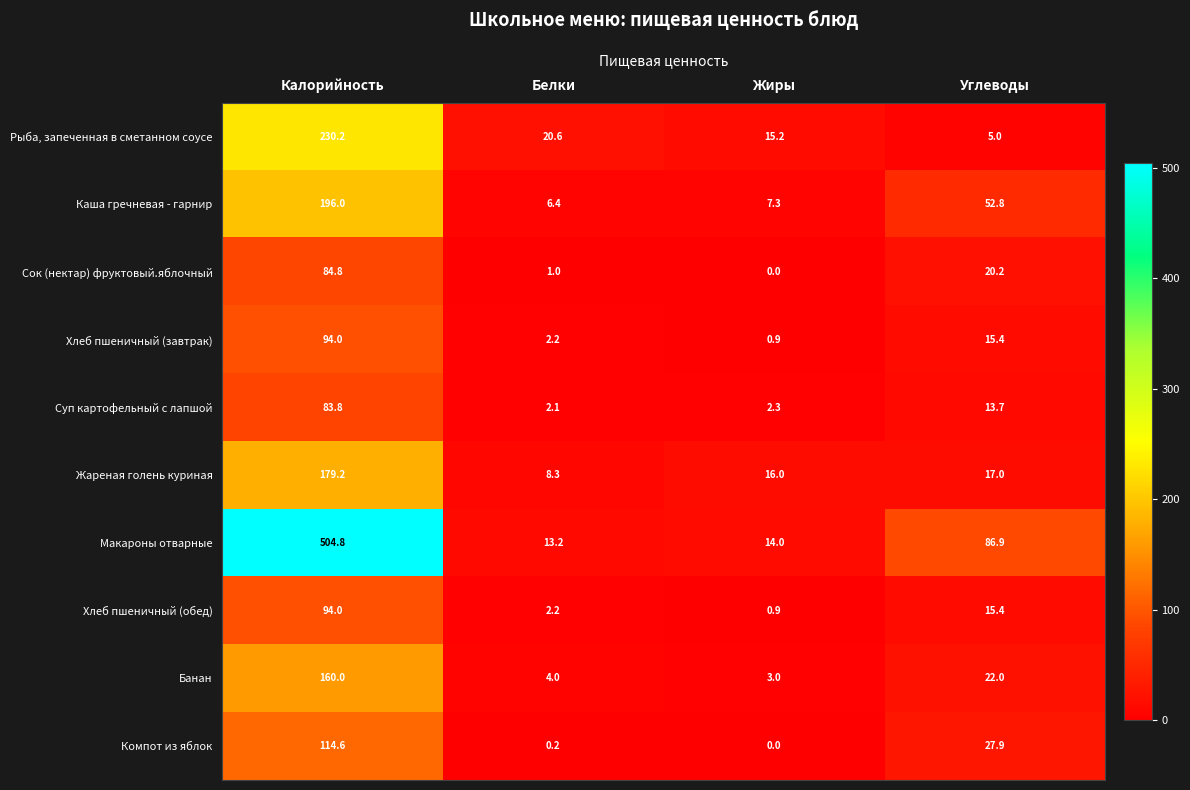

True or false: Банан has a value of 13.5 at Углеводы.

False